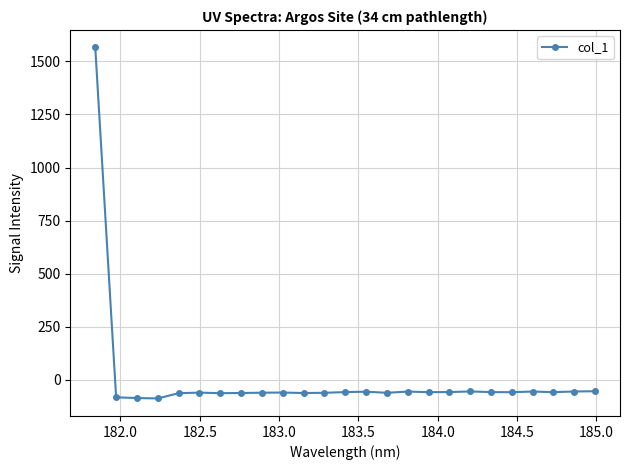

What is the difference between the maximum and minimum values?

1652.6